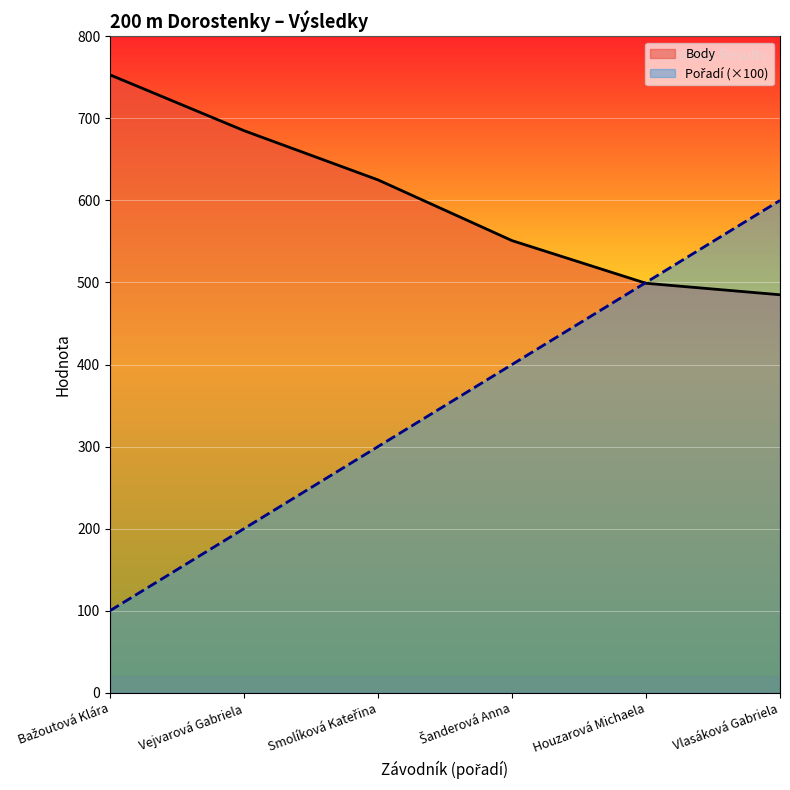

What is the label of the 1st point from the left?

Bažoutová Klára